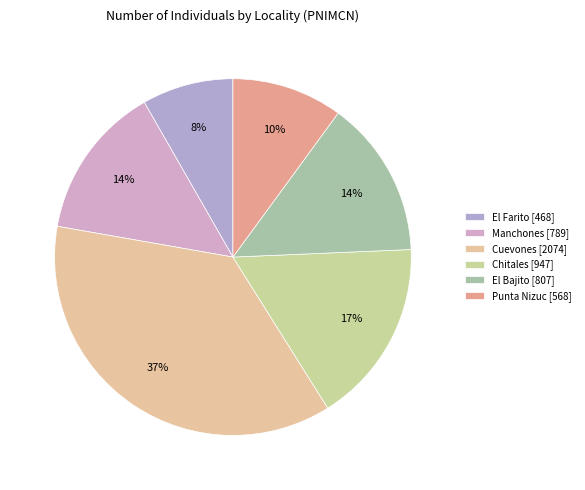

Which has a higher value, El Farito or Manchones?

Manchones